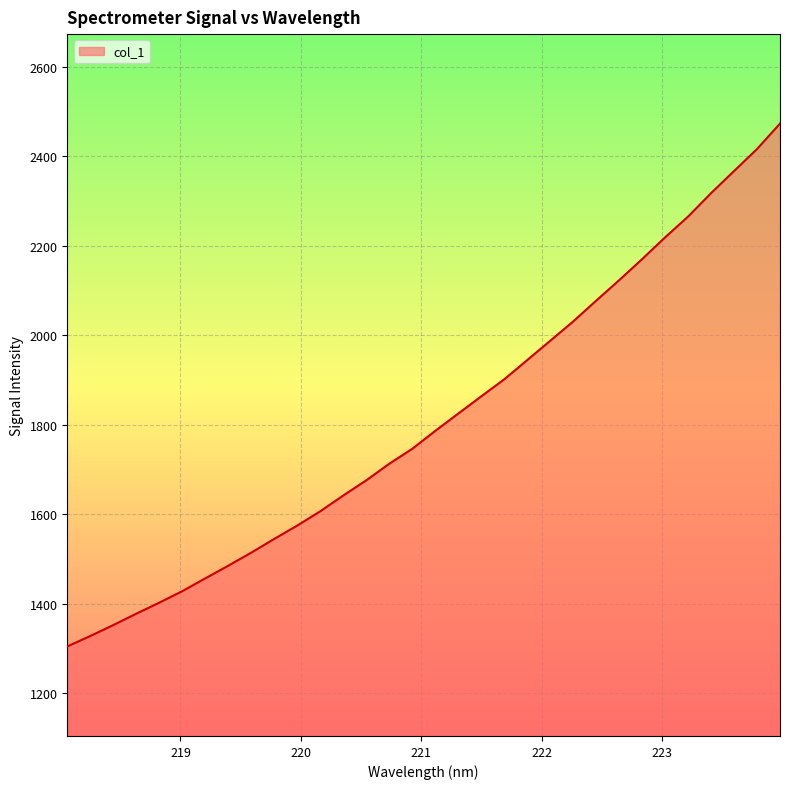

Reading left to right, extract all data points from this chart.

1304.8	1328.2	1352.6	1378.1	1402.7	1428.5	1457.1	1485.5	1514.6	1545.4	1575.2	1607.1	1642.4	1676.3	1713.3	1746.8	1786.8	1825.5	1864.0	1902.0	1945.0	1988.1	2031.4	2077.8	2123.6	2170.7	2219.3	2265.8	2318.1	2367.4	2416.6	2473.4